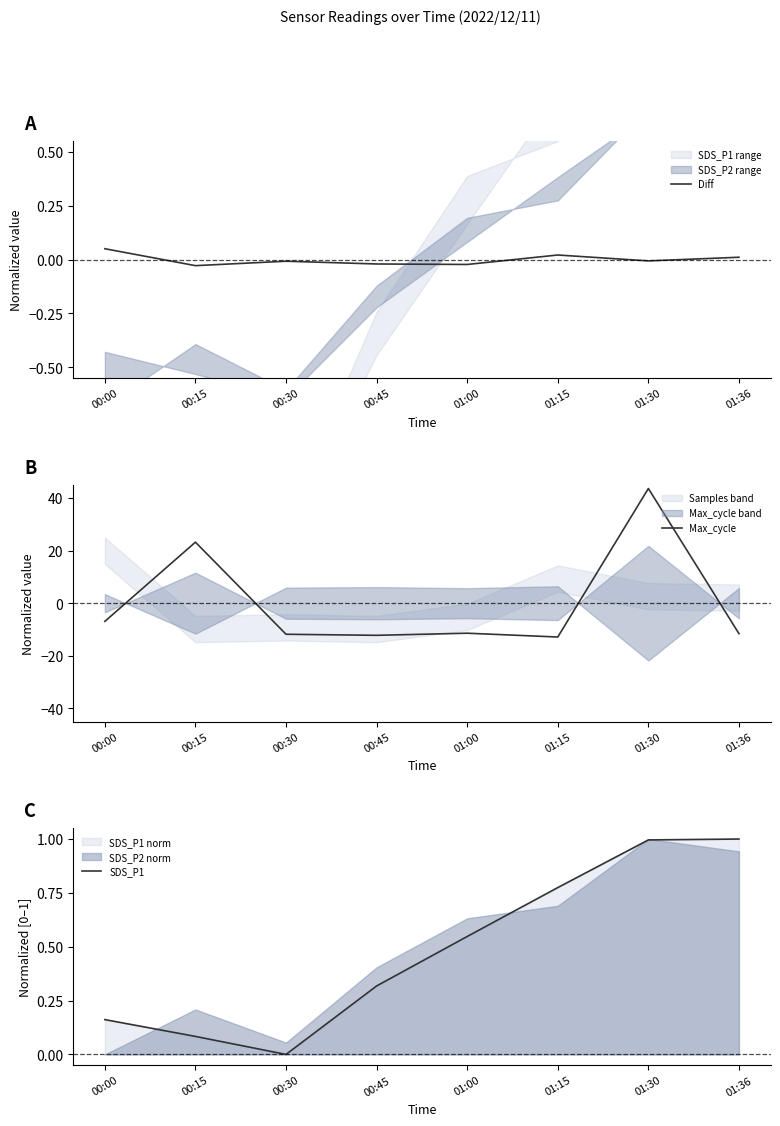

What is the difference between the SDS_P1 values at 00:30 and 01:30?

1.0